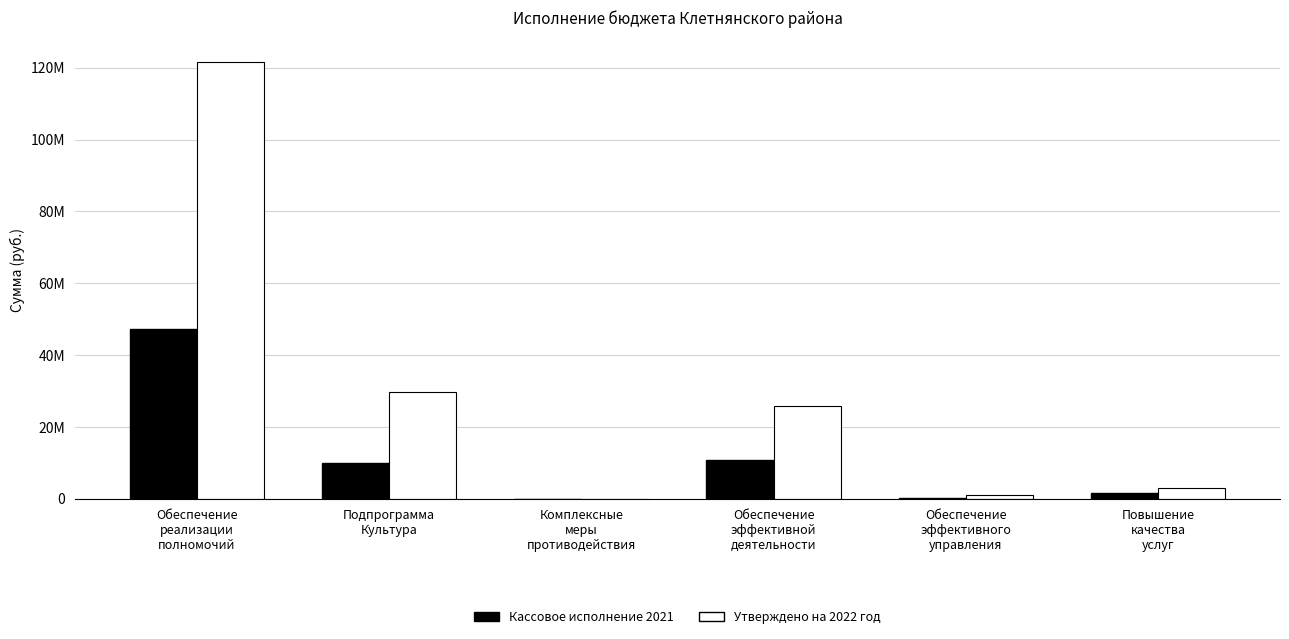

Does the chart contain stacked bars?

No